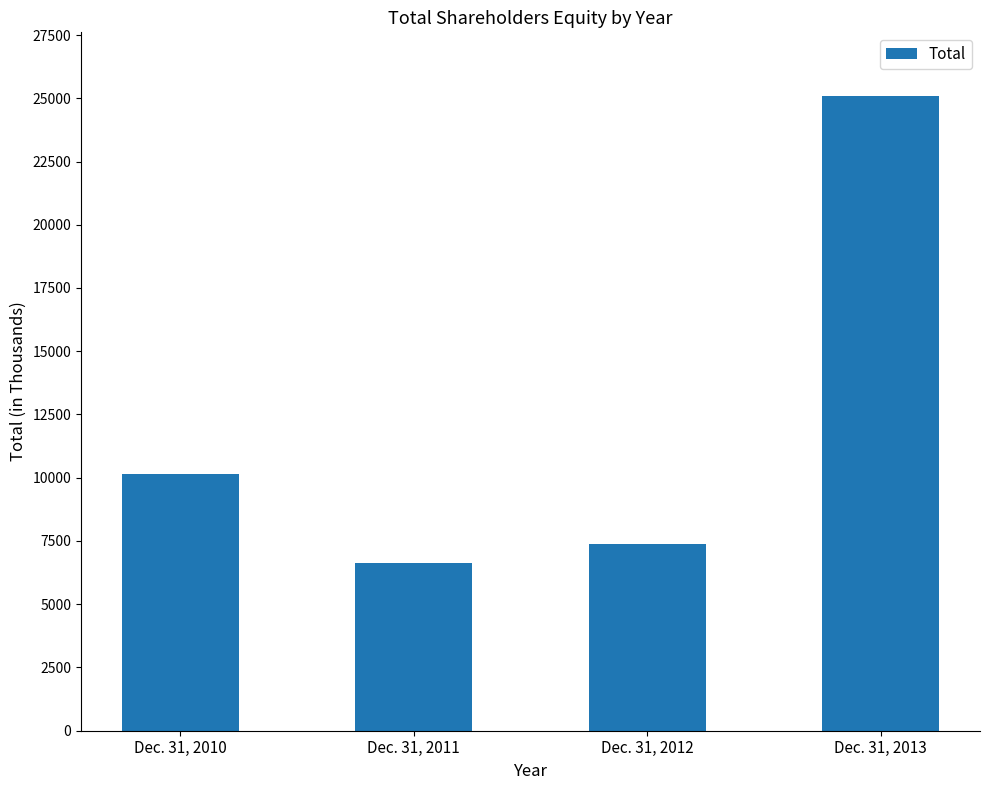

At which category does the chart reach its peak across all series?

Dec. 31, 2013